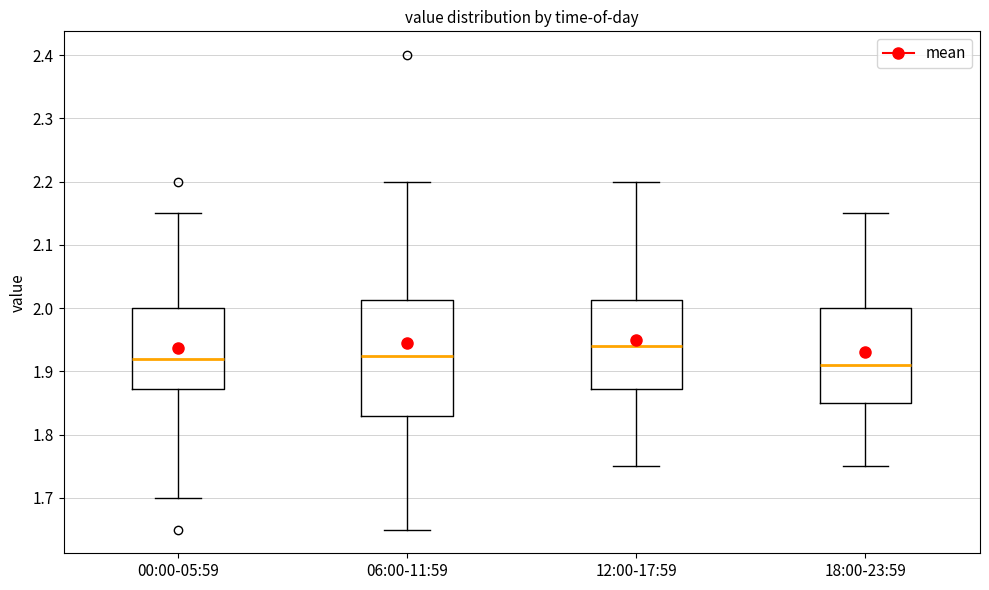

Which box is the tallest, from its lower edge to its upper edge?

06:00-11:59